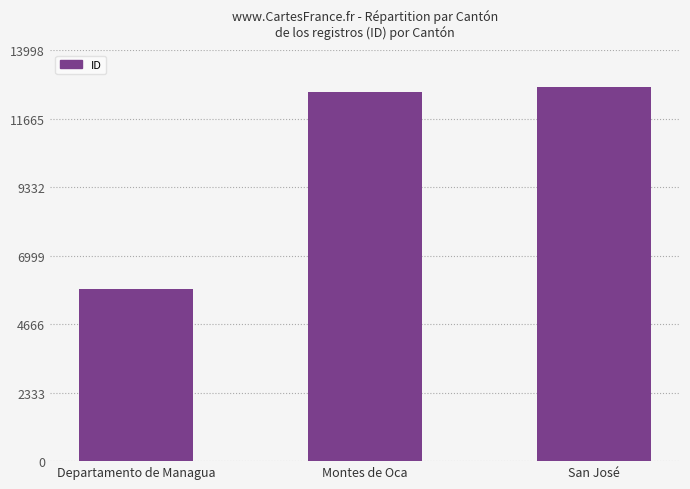

What is the value of the 1st bar from the left?

5875